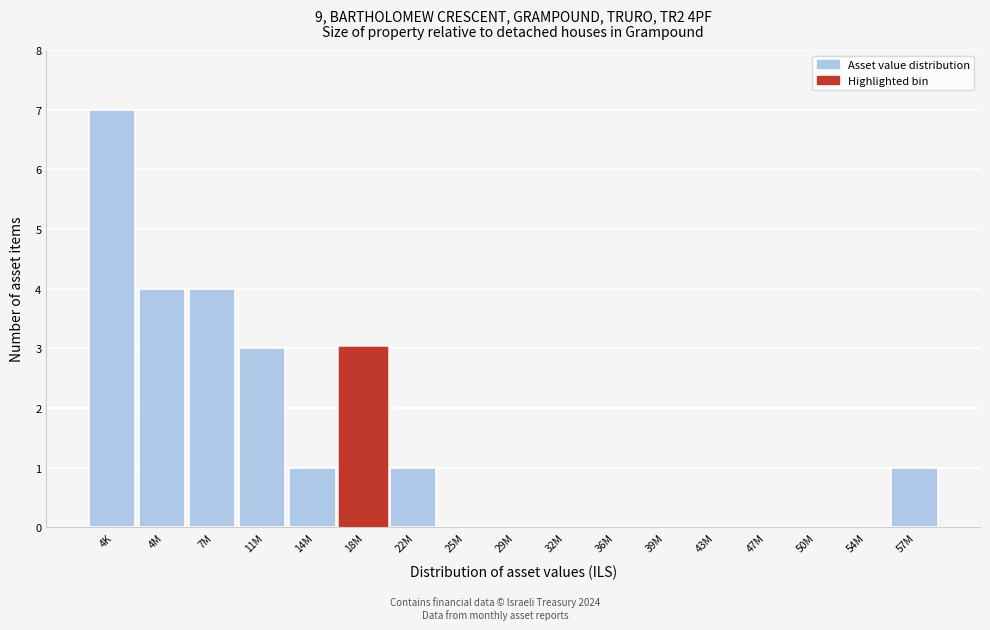

Reading left to right, list all the values displayed in this chart.

4K=7	4M=4	7M=4	11M=3	14M=1	18M=3	22M=1	25M=0	29M=0	32M=0	36M=0	39M=0	43M=0	47M=0	50M=0	54M=0	57M=1